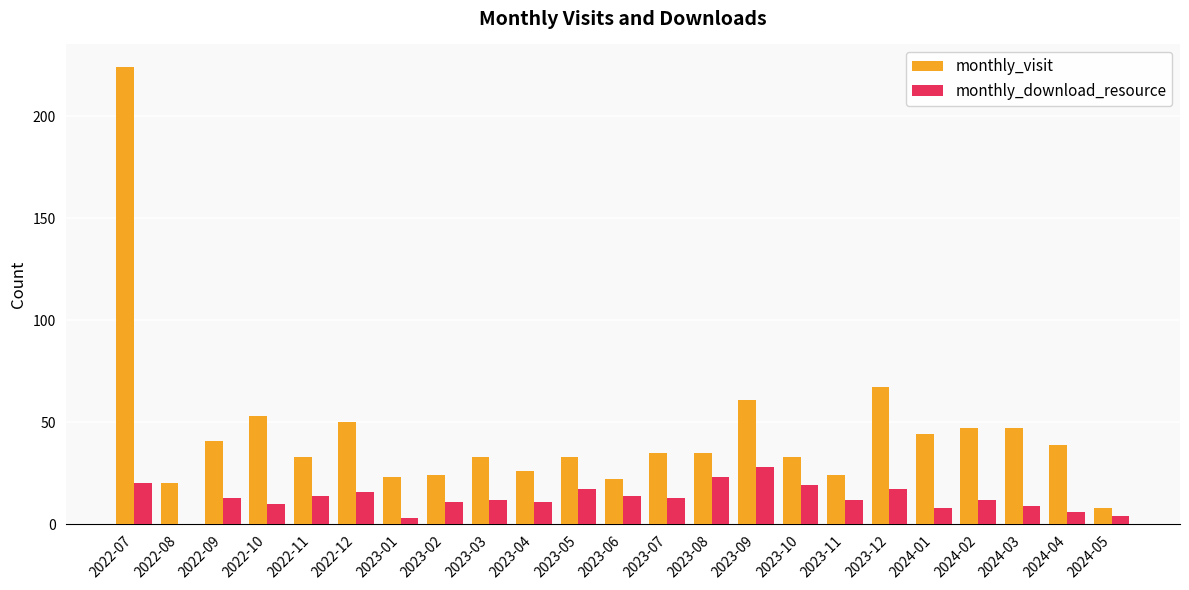

Reading left to right, transcribe all the data shown in this chart.

monthly_visit: 2022-07=224	2022-08=20	2022-09=41	2022-10=53	2022-11=33	2022-12=50	2023-01=23	2023-02=24	2023-03=33	2023-04=26	2023-05=33	2023-06=22	2023-07=35	2023-08=35	2023-09=61	2023-10=33	2023-11=24	2023-12=67	2024-01=44	2024-02=47	2024-03=47	2024-04=39	2024-05=8
monthly_download_resource: 2022-07=20	2022-08=0	2022-09=13	2022-10=10	2022-11=14	2022-12=16	2023-01=3	2023-02=11	2023-03=12	2023-04=11	2023-05=17	2023-06=14	2023-07=13	2023-08=23	2023-09=28	2023-10=19	2023-11=12	2023-12=17	2024-01=8	2024-02=12	2024-03=9	2024-04=6	2024-05=4